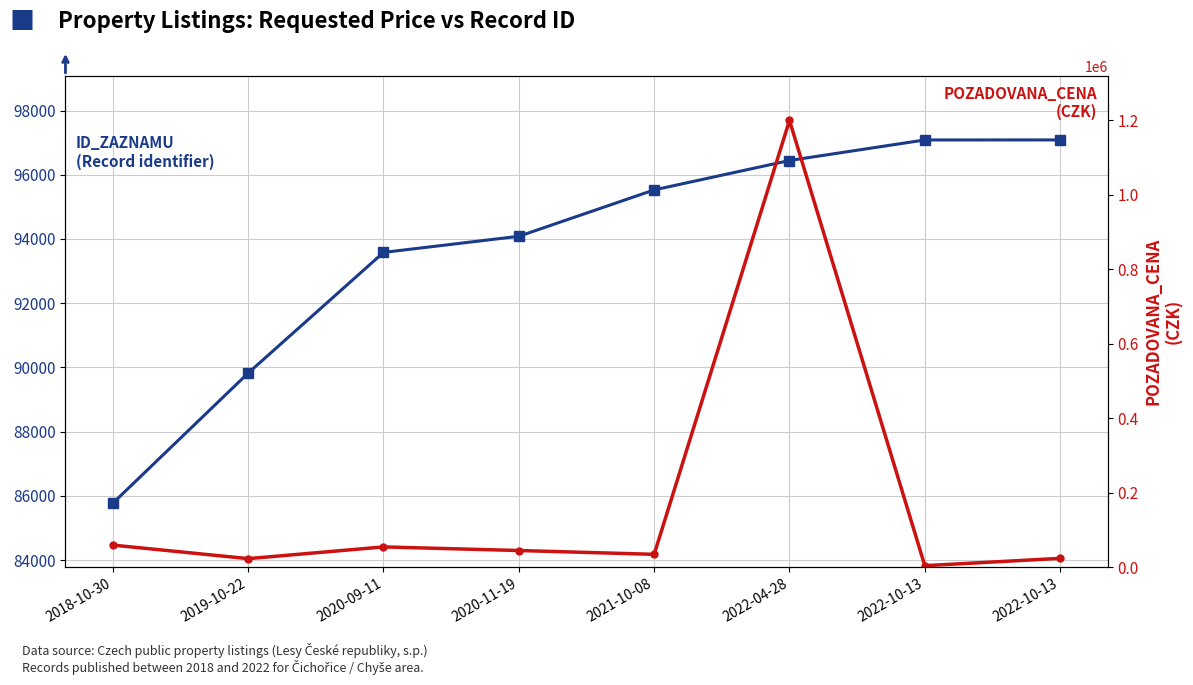

What are all the series names shown in the legend?

ID_ZAZNAMU, POZADOVANA_CENA